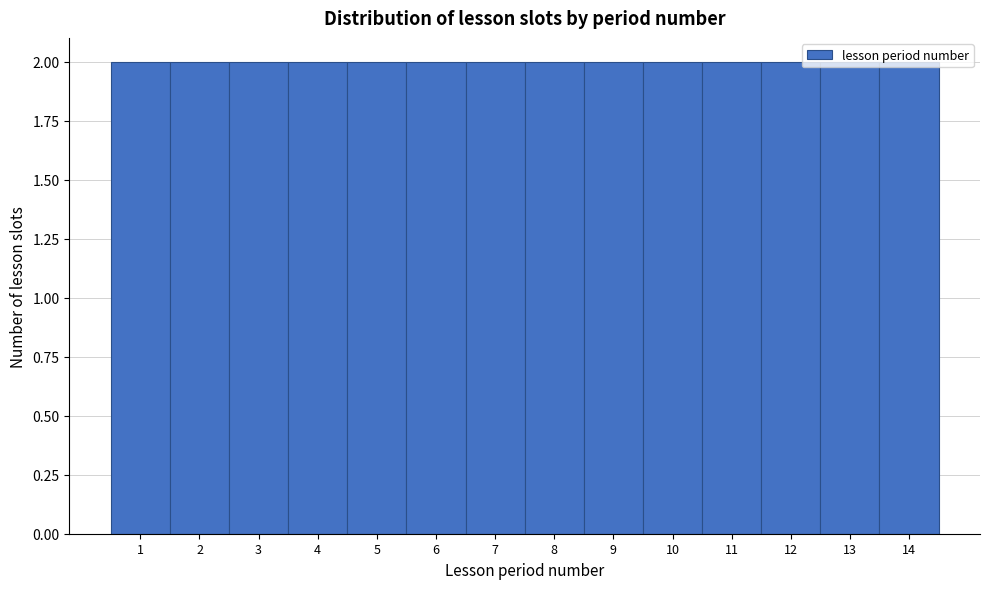

Reading left to right, transcribe this chart: for each bar, give the range it covers on the x-axis and its height. The values are not printed on the chart, so give them approximately, as read against the axis.

0.5 to 1.5: 2
1.5 to 2.5: 2
2.5 to 3.5: 2
3.5 to 4.5: 2
4.5 to 5.5: 2
5.5 to 6.5: 2
6.5 to 7.5: 2
7.5 to 8.5: 2
8.5 to 9.5: 2
9.5 to 10.5: 2
10.5 to 11.5: 2
11.5 to 12.5: 2
12.5 to 13.5: 2
13.5 to 14.5: 2